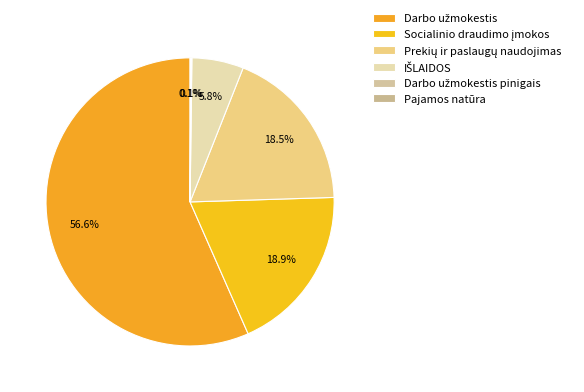

What percentage is the Darbo užmokestis slice, to the nearest percent?

57%